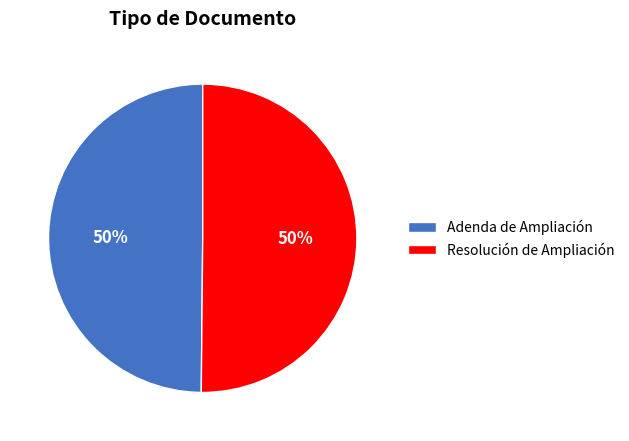

Approximately how many times larger is the value at Adenda de Ampliación compared to Resolución de Ampliación?

1.0